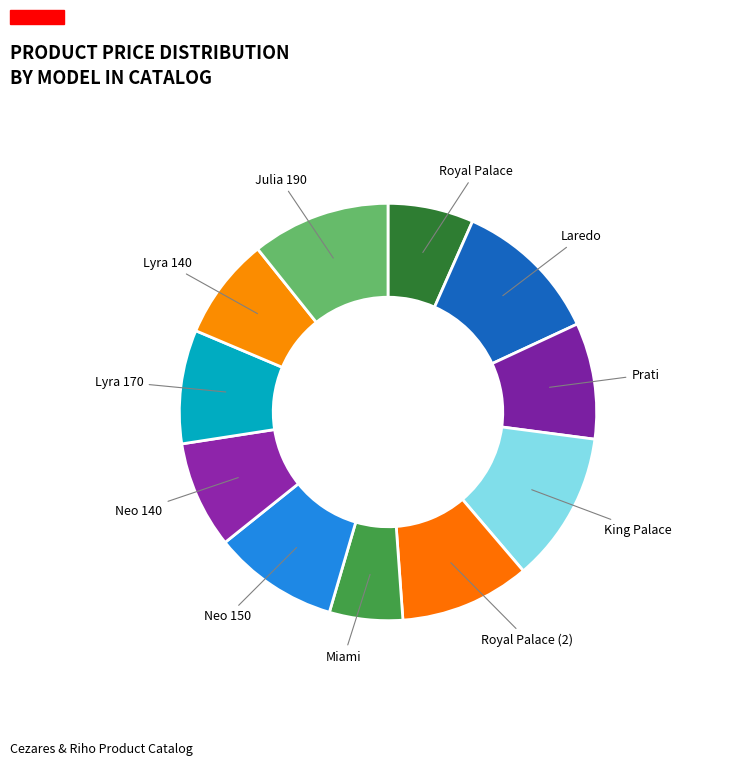

Which slice is the smallest?

Miami